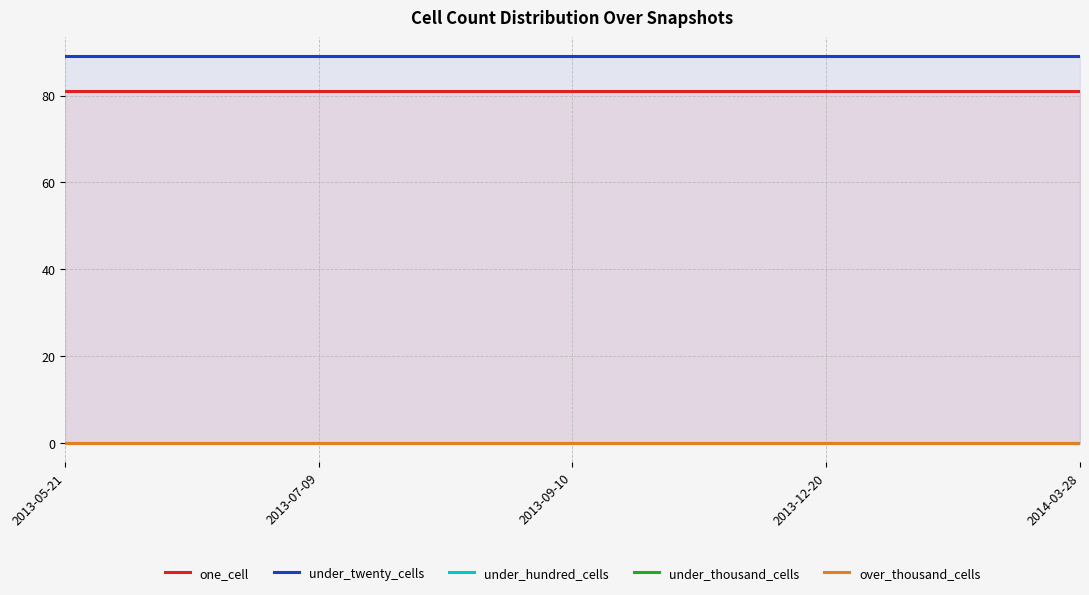

Rank the series by their maximum value, from highest to lowest.

under_twenty_cells, one_cell, under_hundred_cells, under_thousand_cells, over_thousand_cells